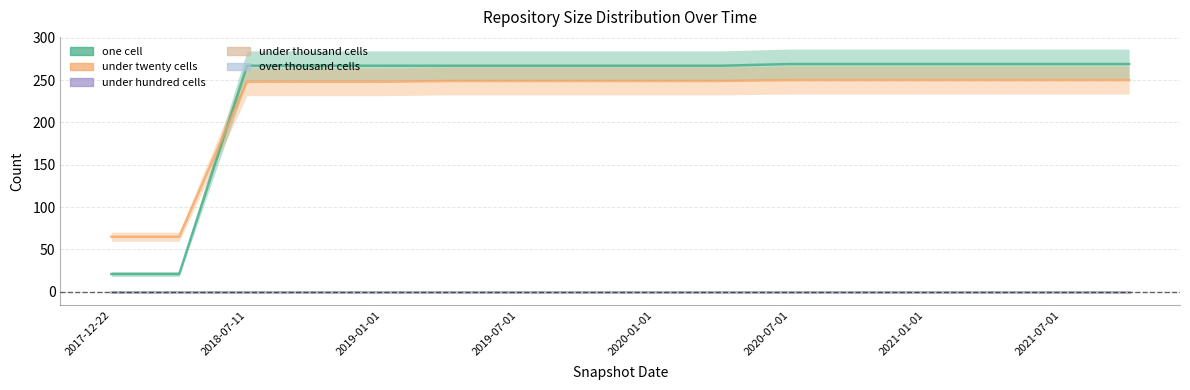

True or false: under_thousand_cells and under_twenty_cells intersect in this chart.

False